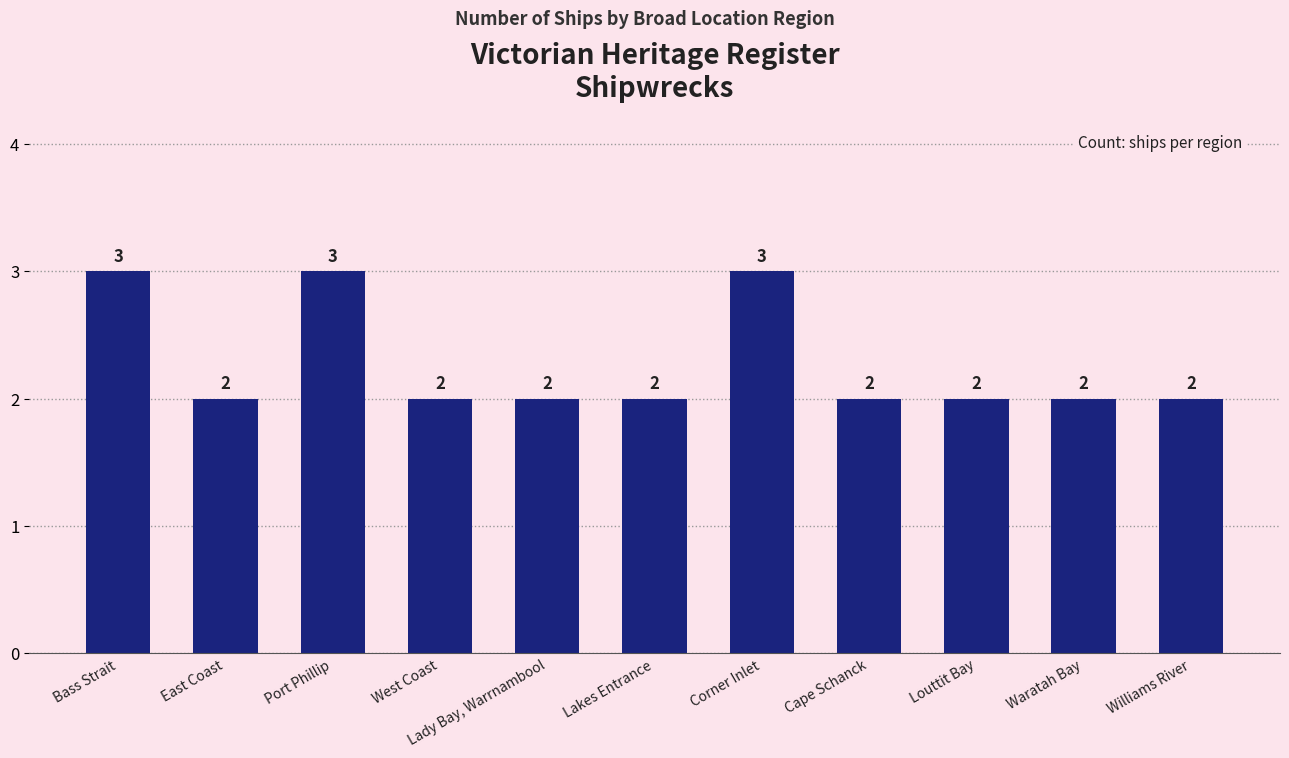

What is the approximate value at Lady Bay, Warrnambool?

2